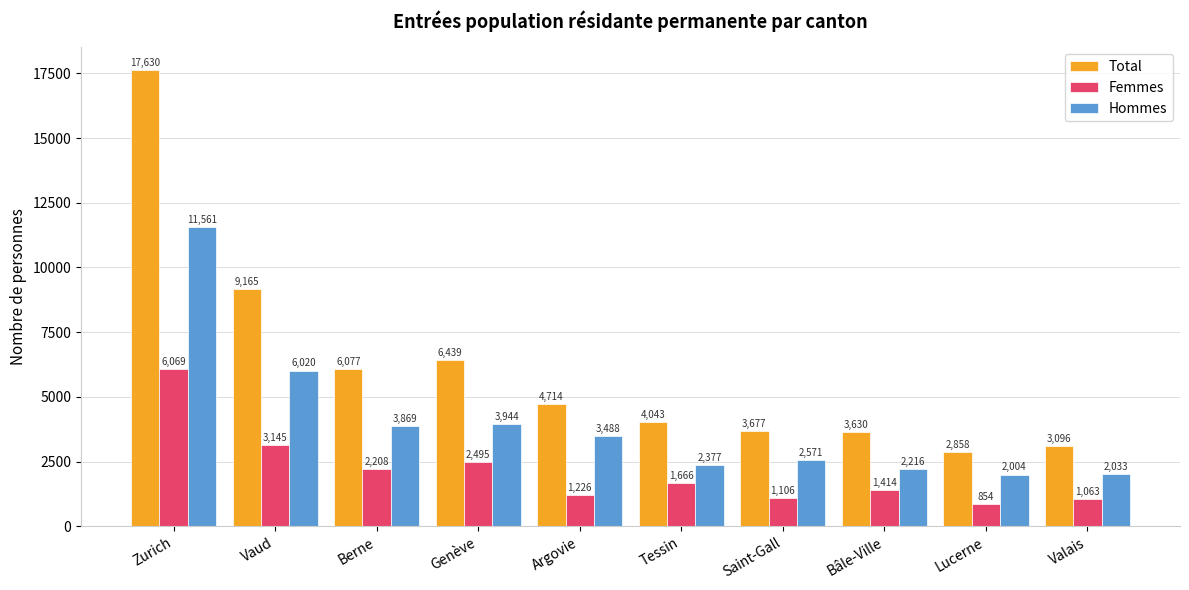

Which category has the highest value across all series?

Zurich